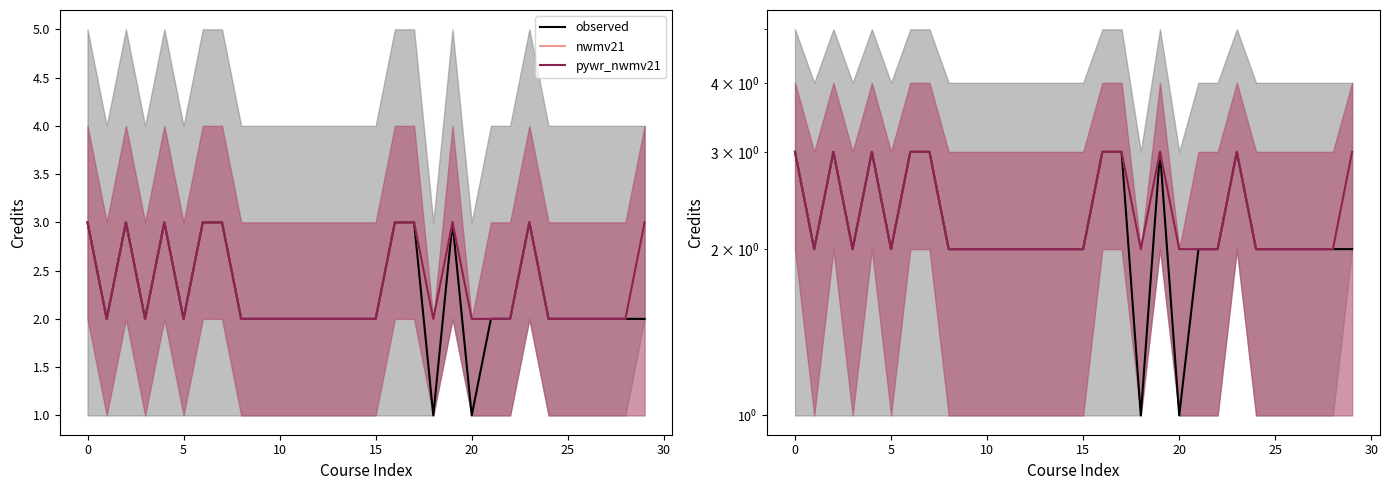

How many interior local peaks (higher than both neighbors) does the data have?

4